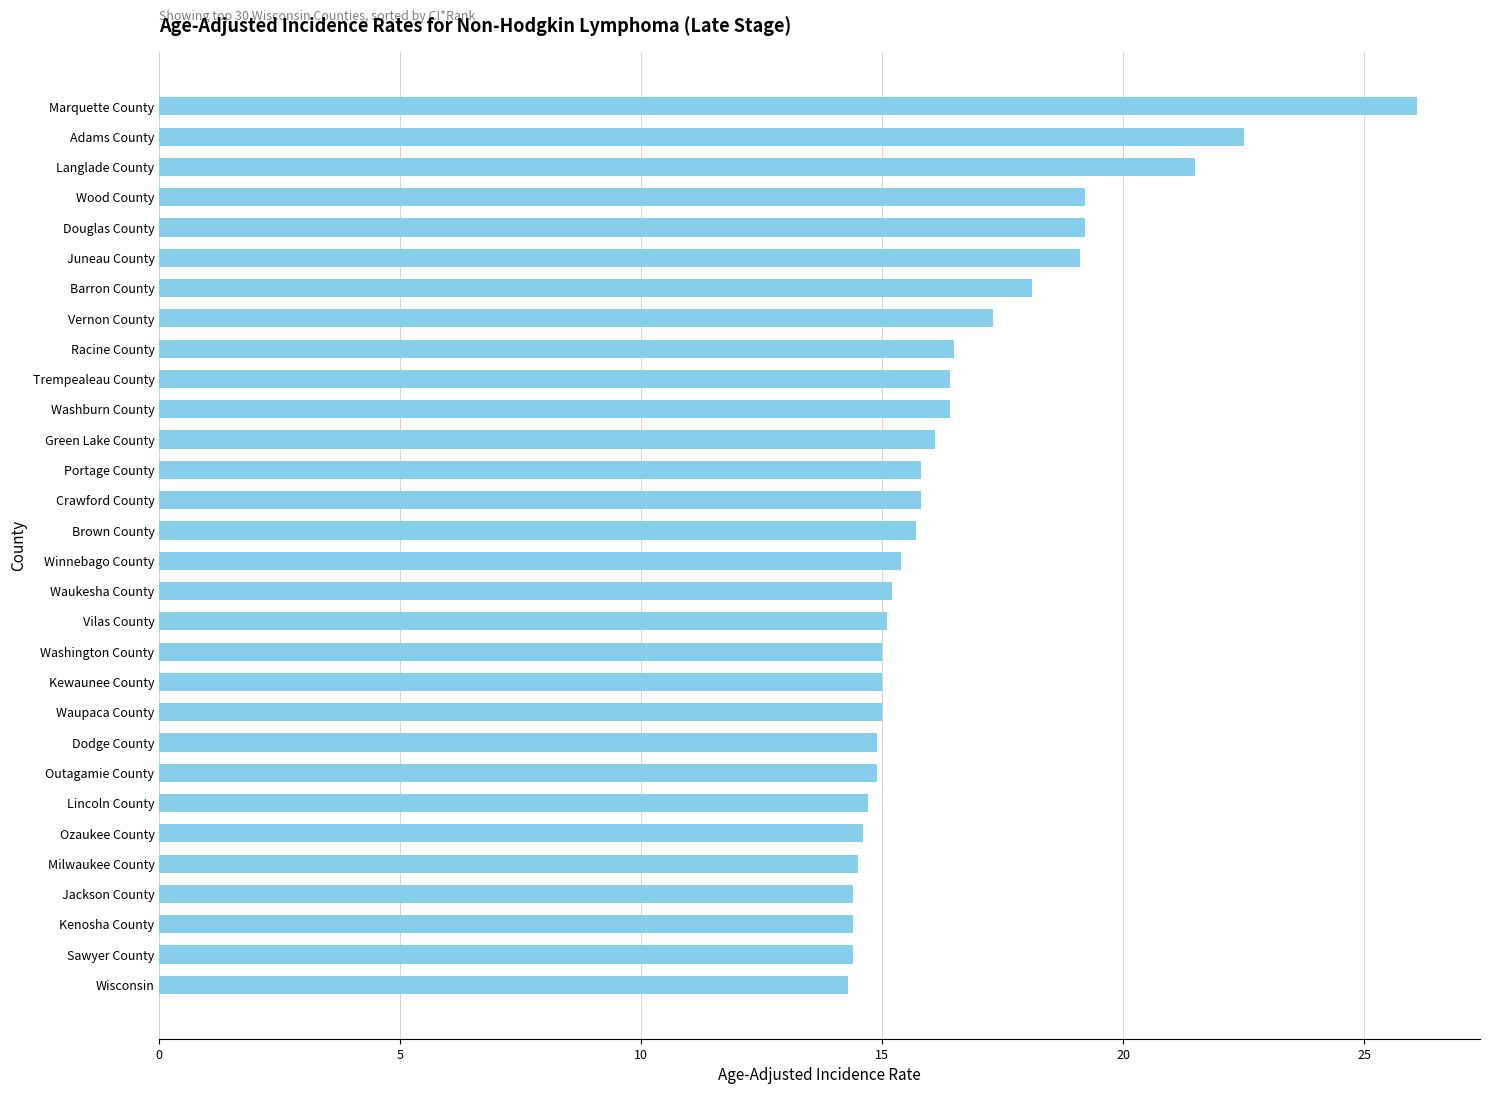

How many series are shown in this chart?

1